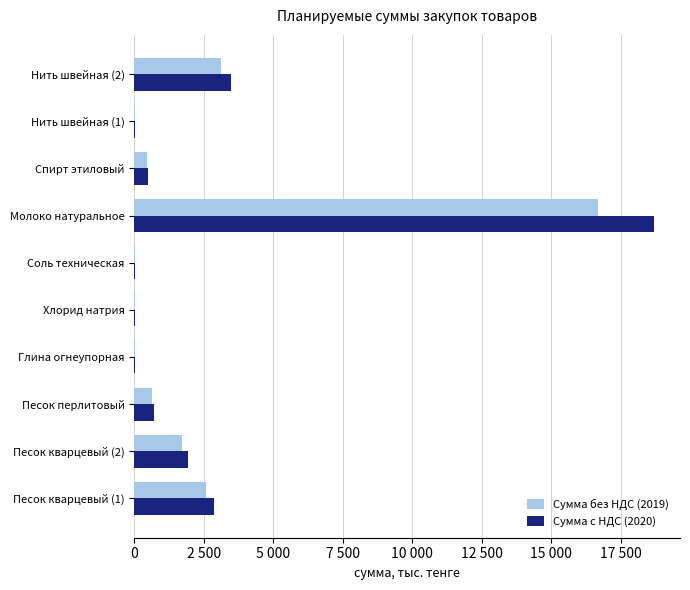

What are all the series names shown in the legend?

Сумма без НДС (2019), Сумма с НДС (2020)